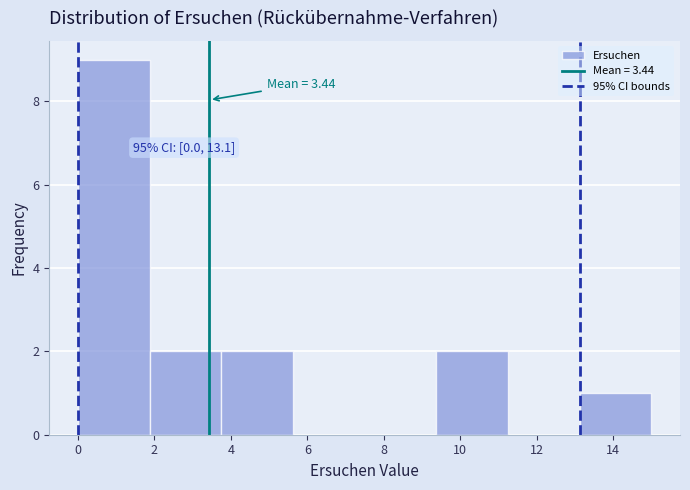

Over which range of the x-axis is the bar tallest?

0.0 to 1.8